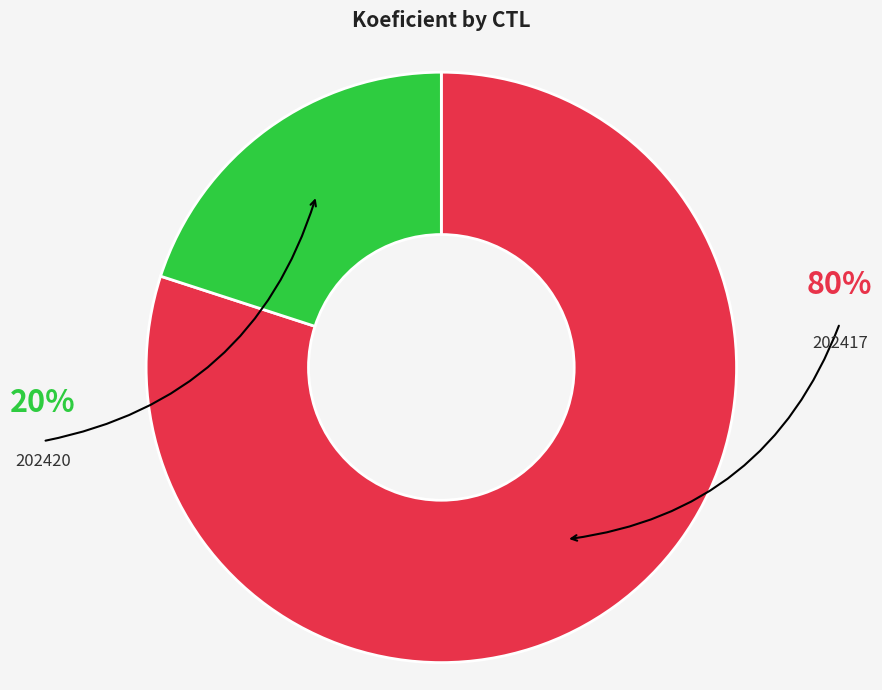

Is there a majority slice in this chart?

Yes